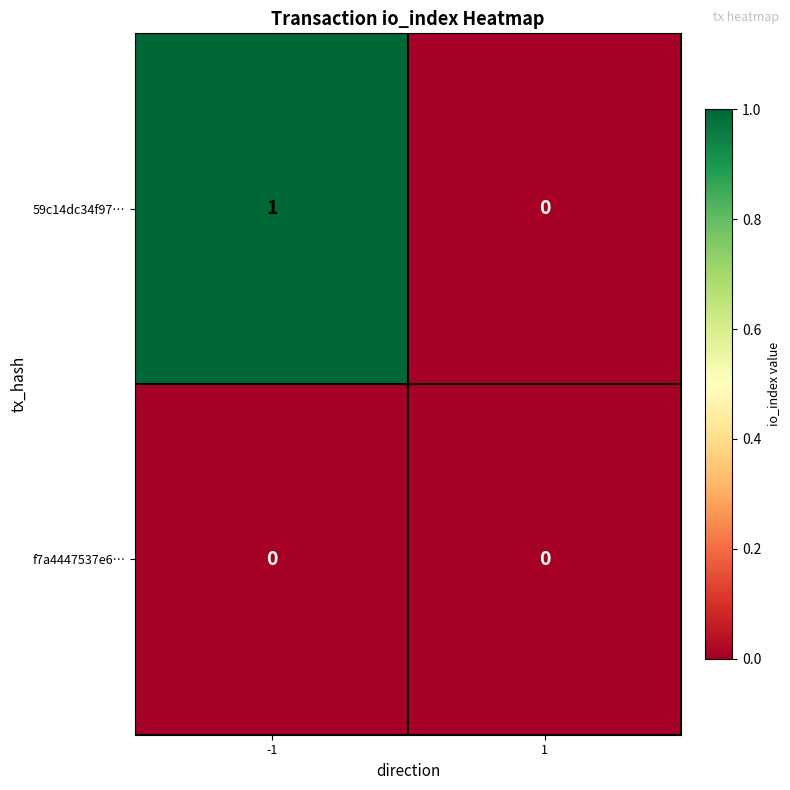

Which series has the largest total across all categories?

59c14dc34f97…